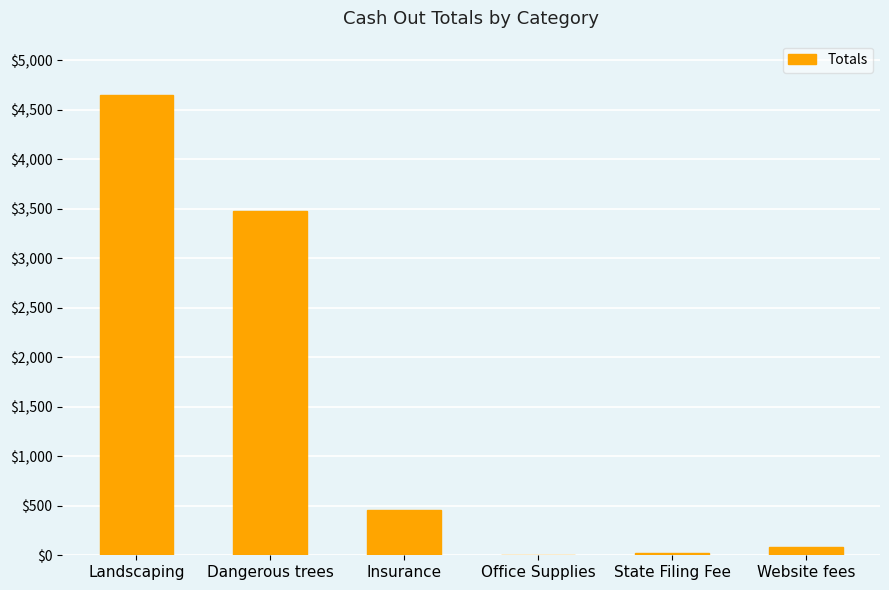

At which label is the value closest to 2328?

Dangerous trees